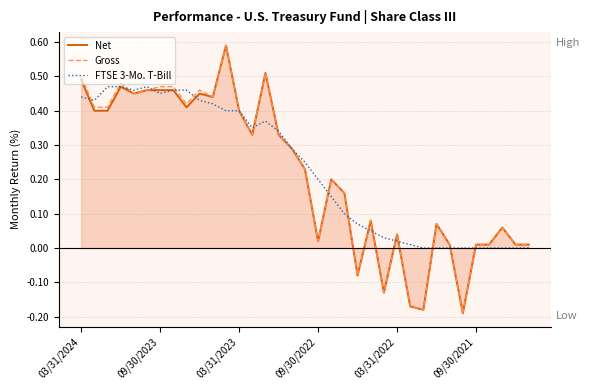

True or false: Gross and FTSE 3-Mo. T-Bill cross at least once.

True